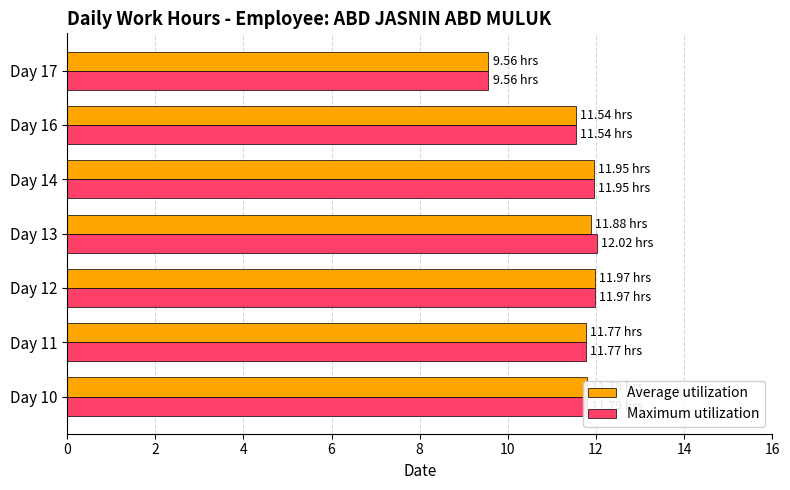

What is the difference between the maximum and minimum values in the Average utilization series?

2.4